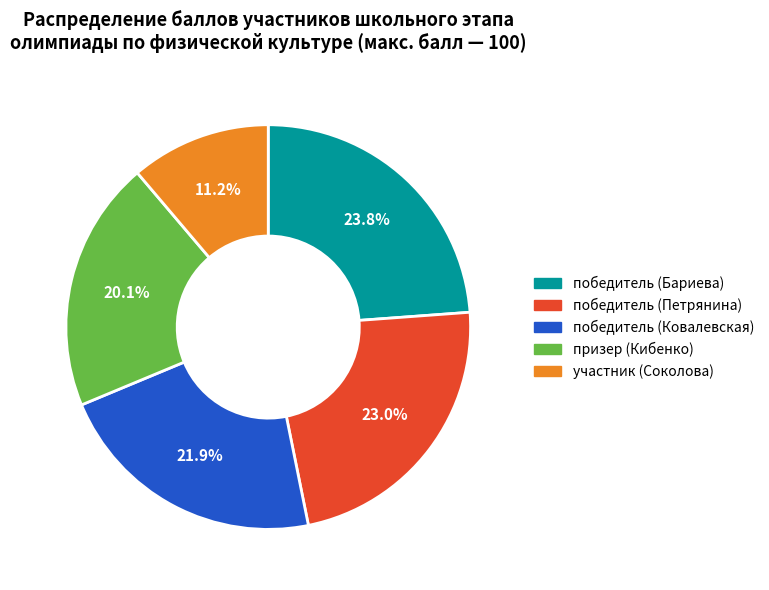

What is the ratio of the value at призер (Кибенко) to the value at участник (Соколова)?

1.8